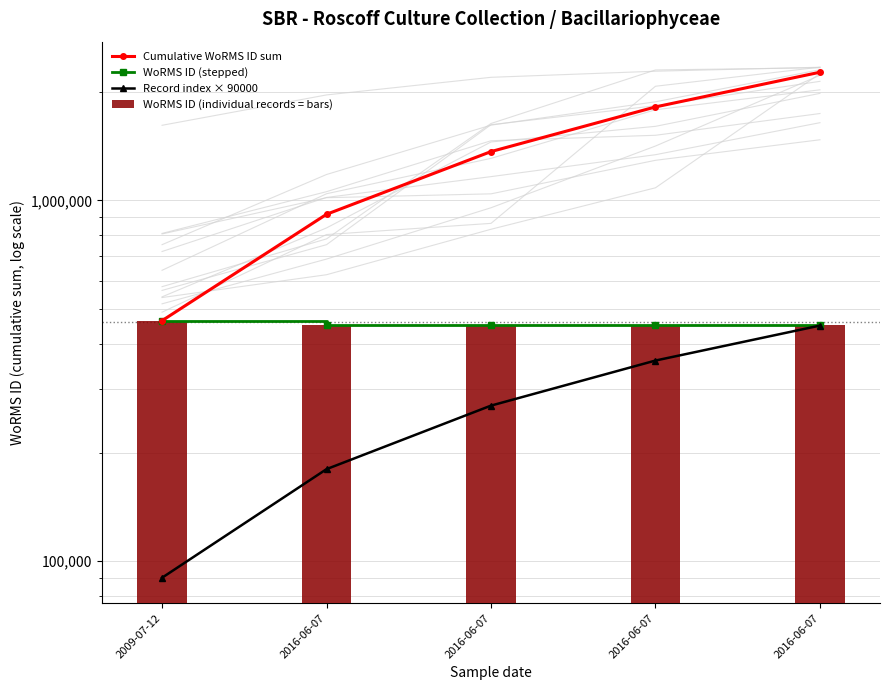

How many Record index × 90000 values are between 180000 and 360000?

3